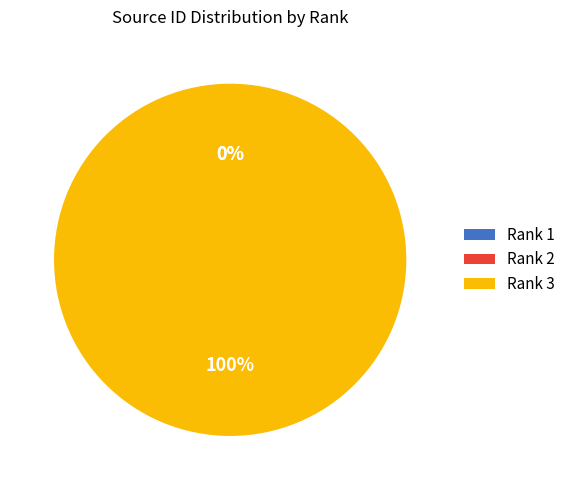

True or false: Rank 3 accounts for 86% of the total.

False